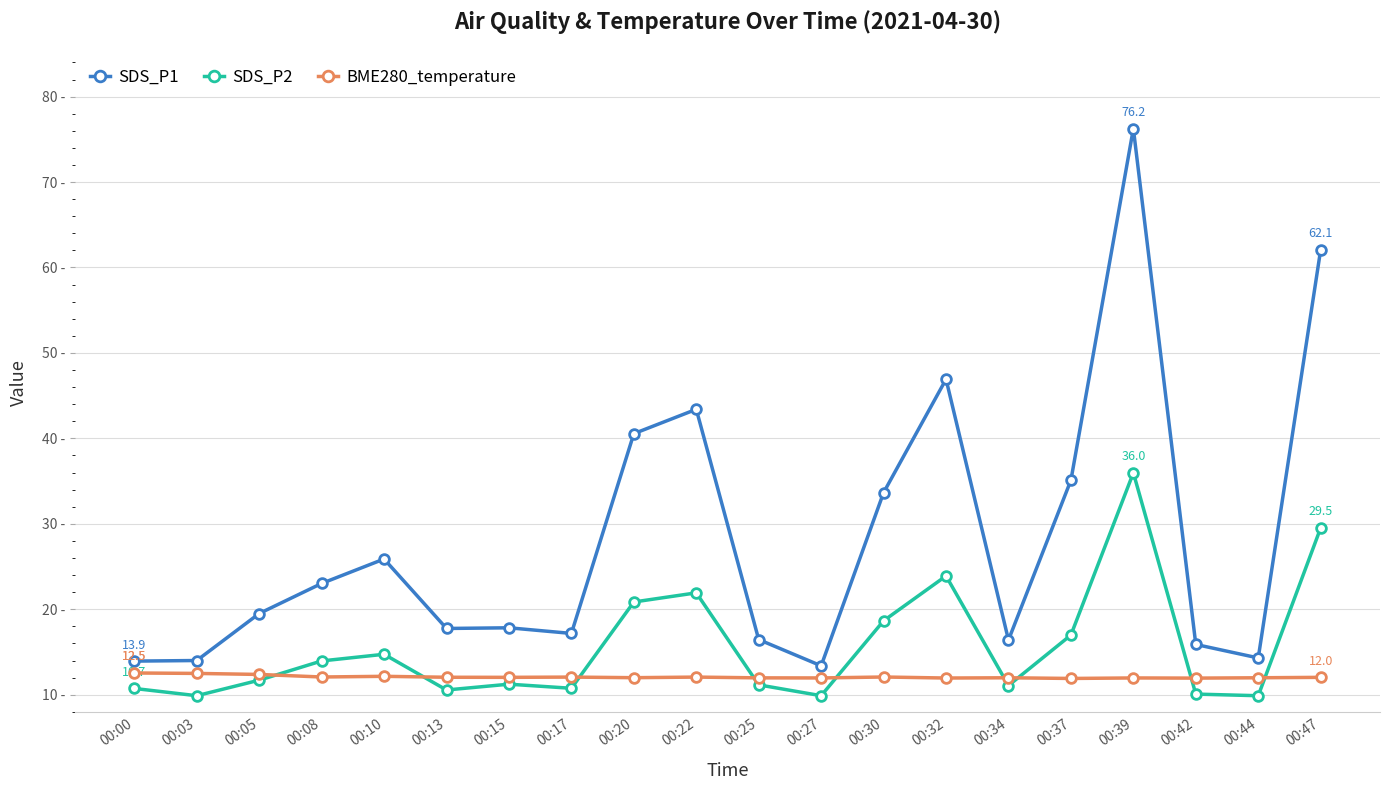

Does the chart have visible grid lines?

Yes